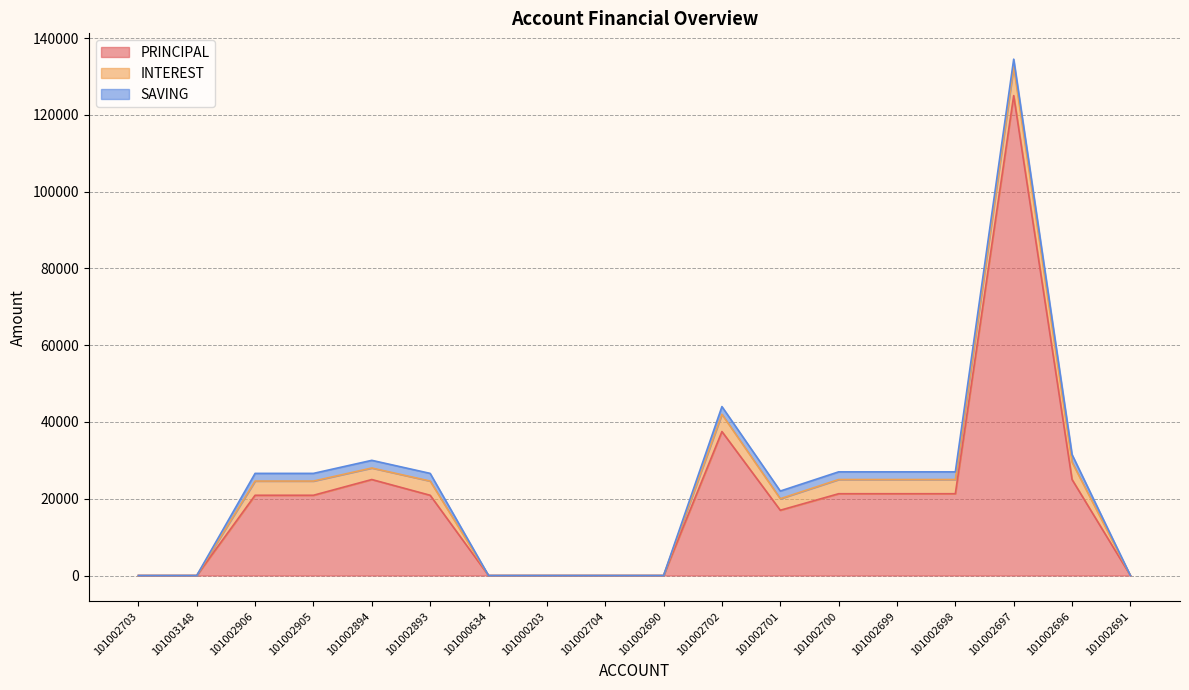

What are all the series names shown in the legend?

PRINCIPAL, INTEREST, SAVING